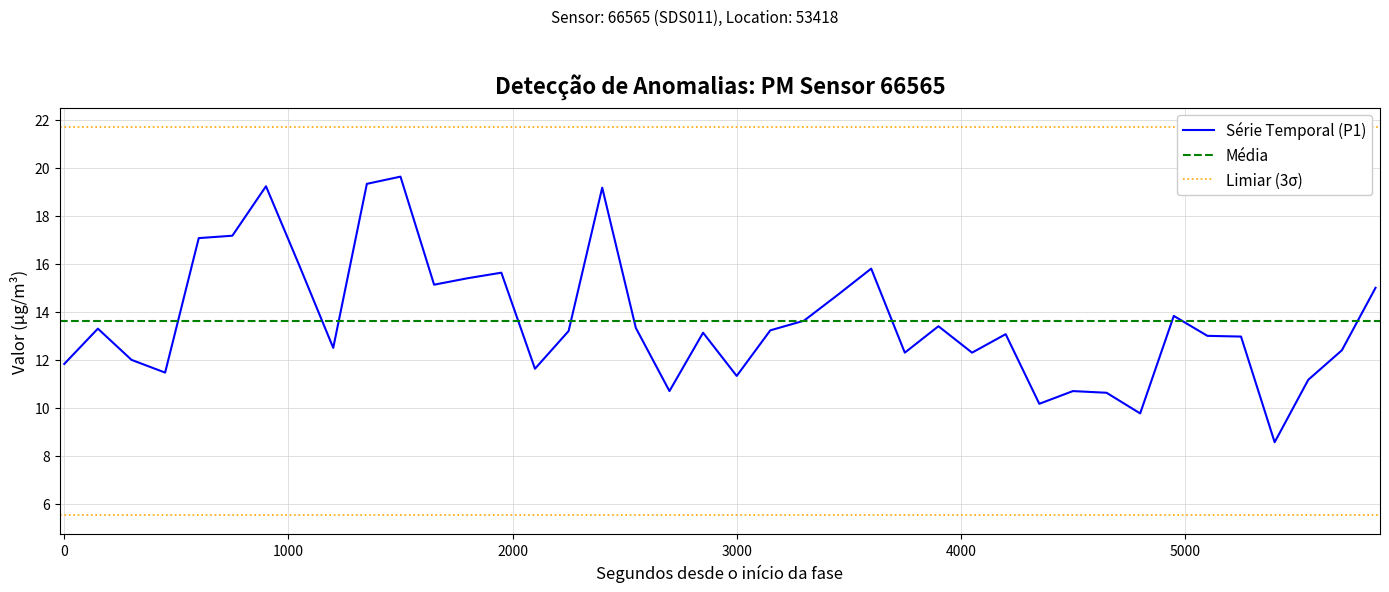

Reading left to right, list all the values displayed in this chart.

11.8	13.3	12.0	11.5	17.1	17.2	19.2	15.9	12.5	19.3	19.6	15.1	15.4	15.6	11.6	13.2	19.2	13.3	10.7	13.1	11.3	13.2	13.6	14.7	15.8	12.3	13.4	12.3	13.1	10.2	10.7	10.6	9.8	13.8	13.0	13.0	8.6	11.2	12.4	15.0